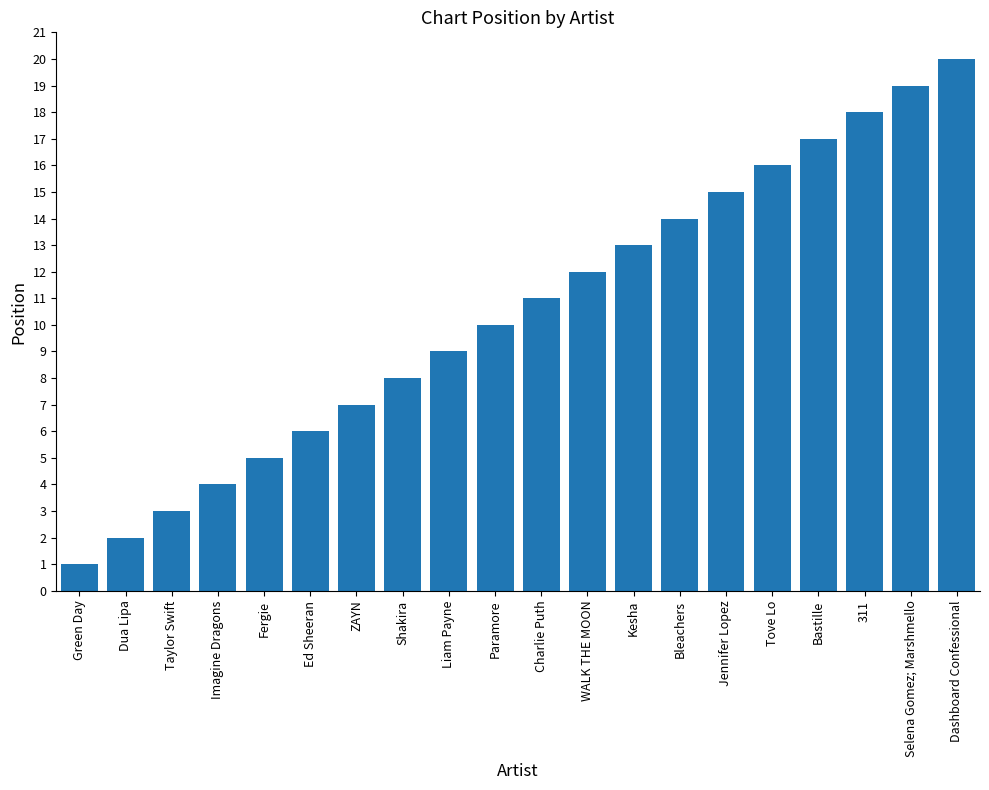

At which label is the value closest to 10?

Paramore